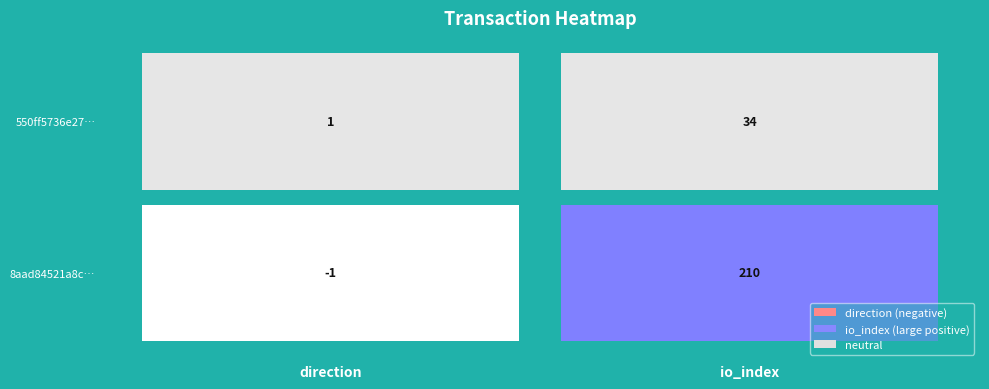

How many values in 8aad84521a8c9733ffe5bd1268a2a4efdd1faab are above zero?

1